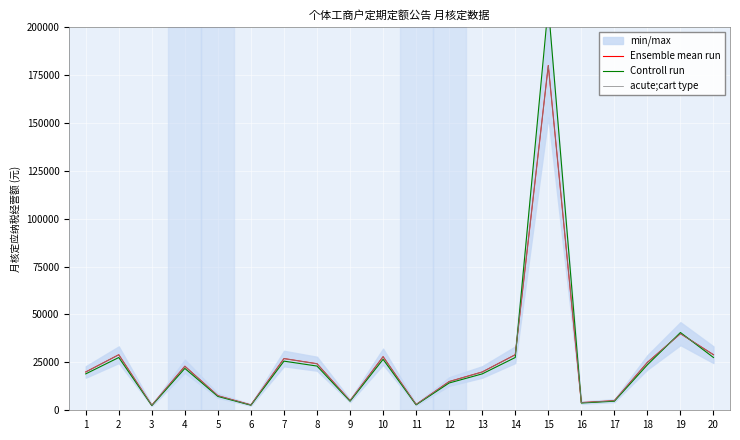

Reading left to right, what are all the values shown in this chart?

Ensemble mean run: 1=20000	2=29000	3=2600	4=23000	5=7600	6=2800	7=27000	8=24300	9=5000	10=28000	11=3000	12=15000	13=20000	14=29000	15=180000	16=4000	17=5000	18=25000	19=40000	20=29000
Controll run: 1=19000	2=27550	3=2470	4=21850	5=7220	6=2660	7=25650	8=23085	9=4750	10=26600	11=2850	12=14250	13=19000	14=27550	15=211185	16=3800	17=4750	18=23750	19=40600	20=27550
acute;cart type: 1=20000	2=29000	3=2600	4=23000	5=7600	6=2800	7=27000	8=24300	9=5000	10=28000	11=3000	12=15000	13=20000	14=29000	15=180000	16=4000	17=5000	18=25000	19=40000	20=29000